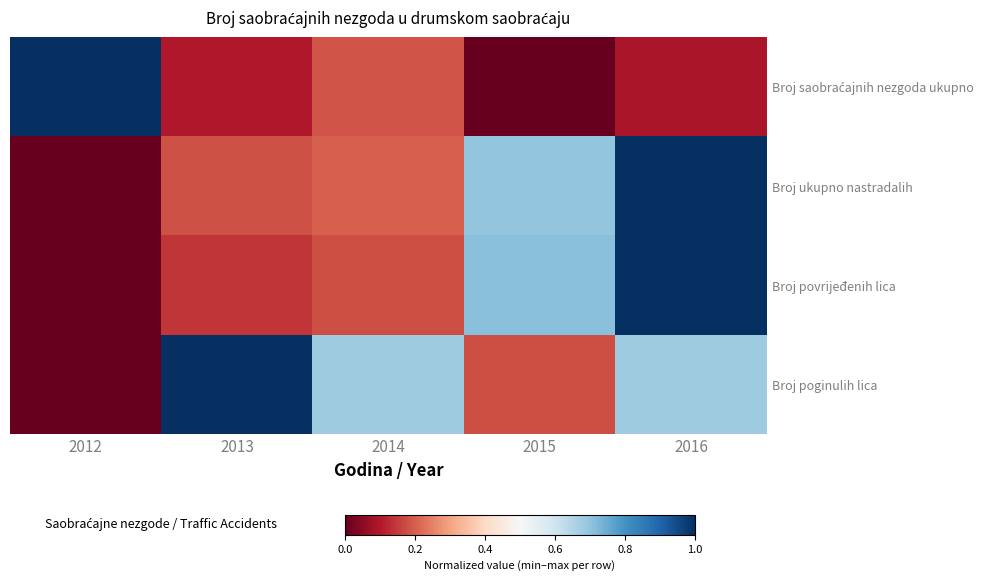

Which category has the lowest value across all series?

2015